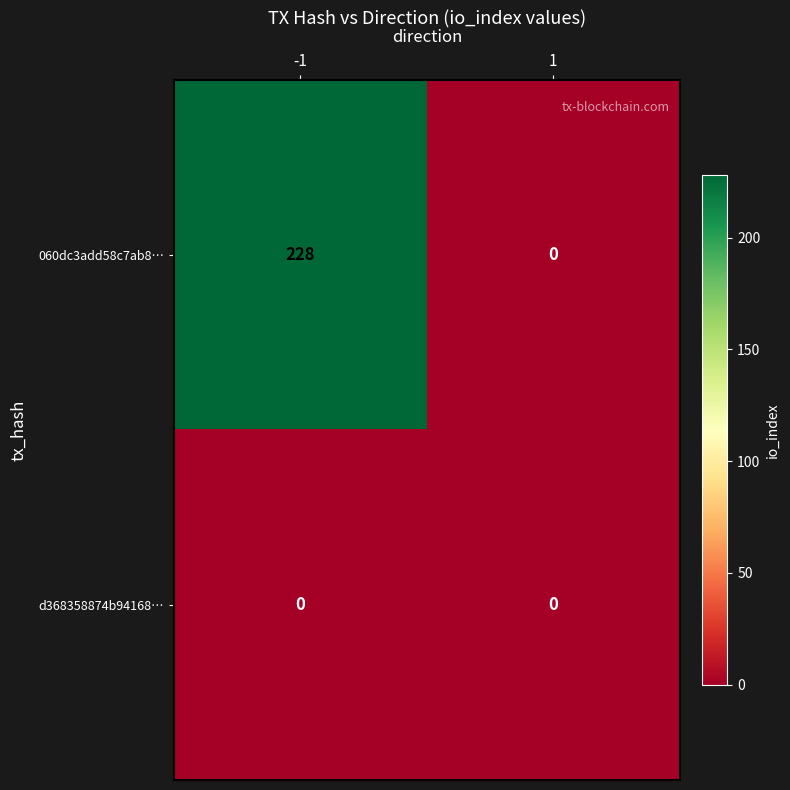

The value of 060dc3add58c7ab8… at -1 is 60. True or false?

False